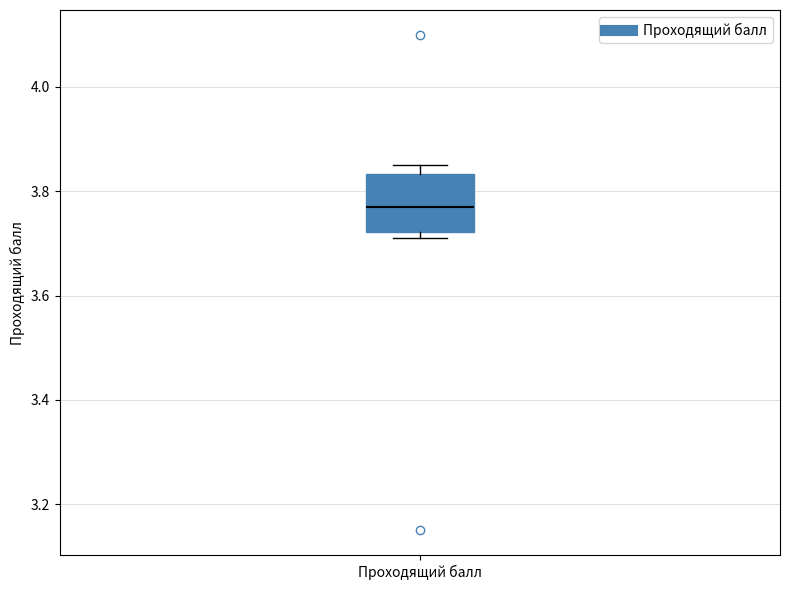

Where is the upper edge of the box for Проходящий балл on the y-axis? The values are not printed on the chart, so give them approximately, as read against the axis.

3.84